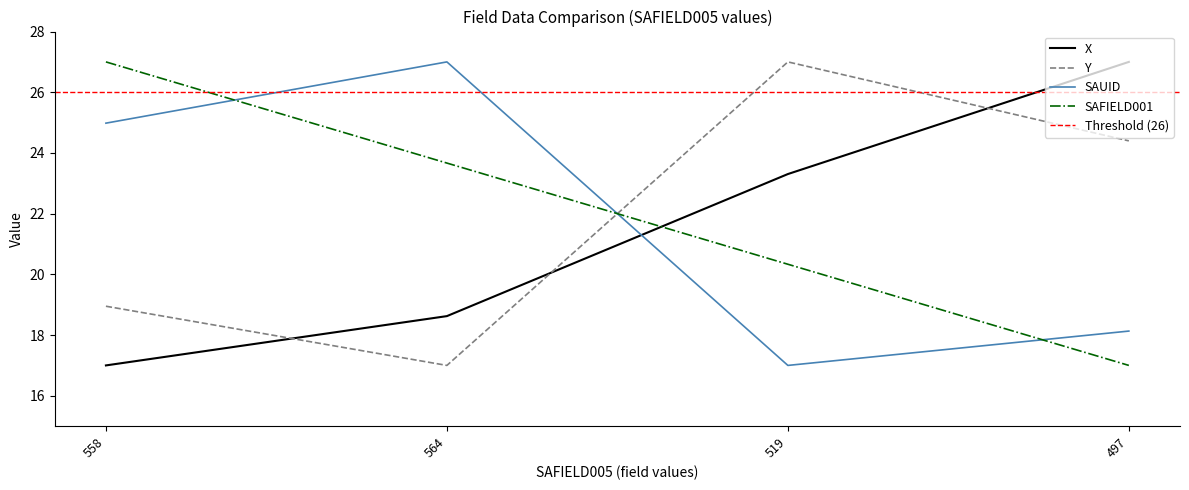

How many lines are shown in the chart?

4